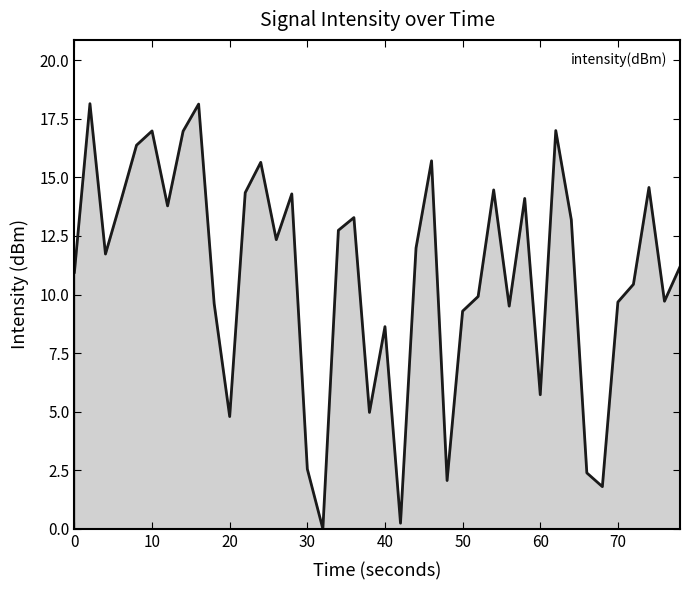

What is the difference between the maximum and minimum values?

18.1